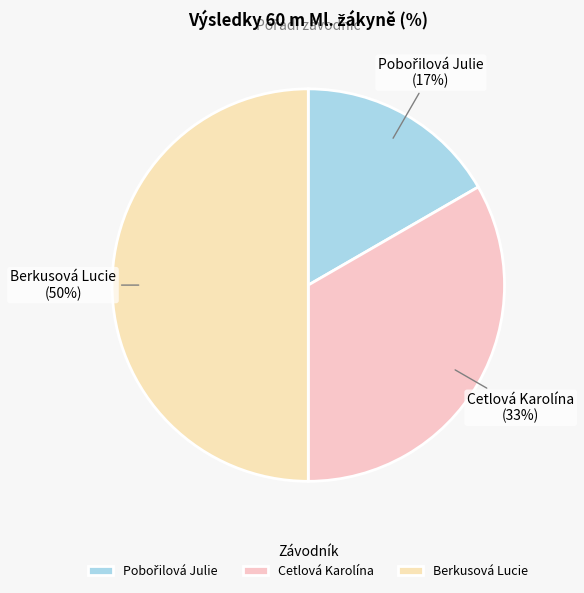

Which category has the biggest portion of the pie?

Berkusová Lucie